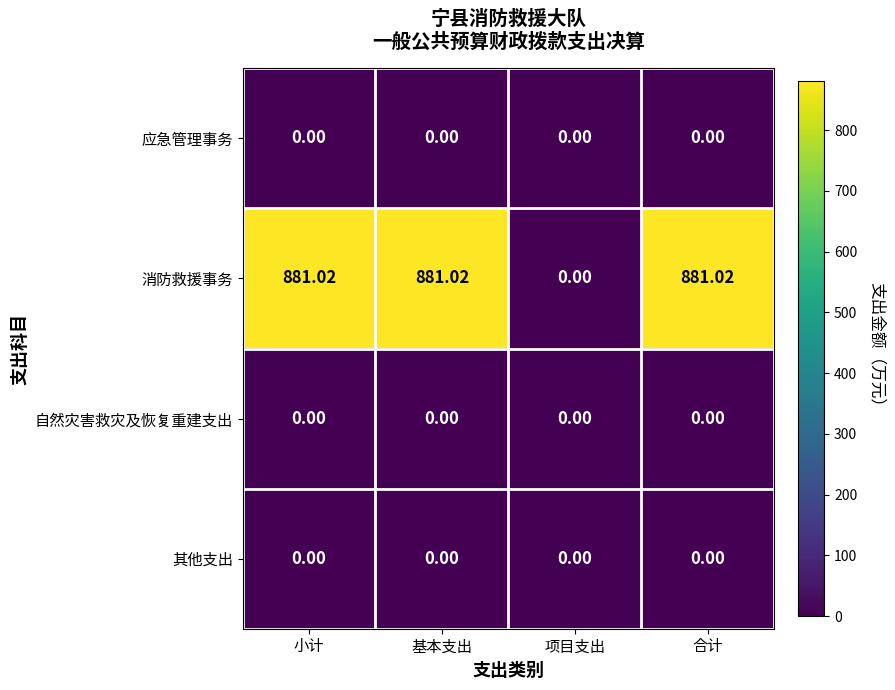

Which series has the largest total across all categories?

消防救援事务